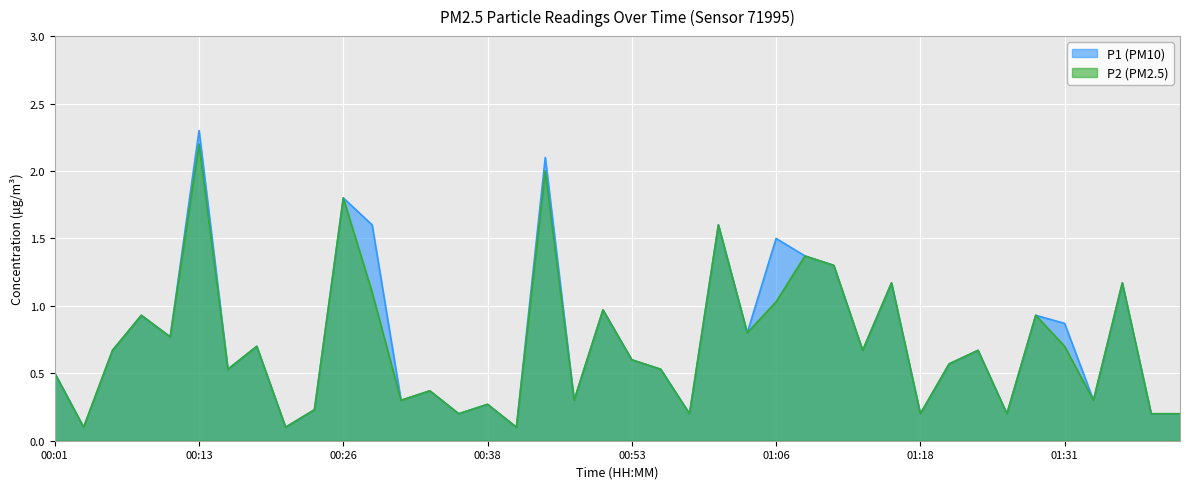

Which category has the highest value in the P1 series?

00:13